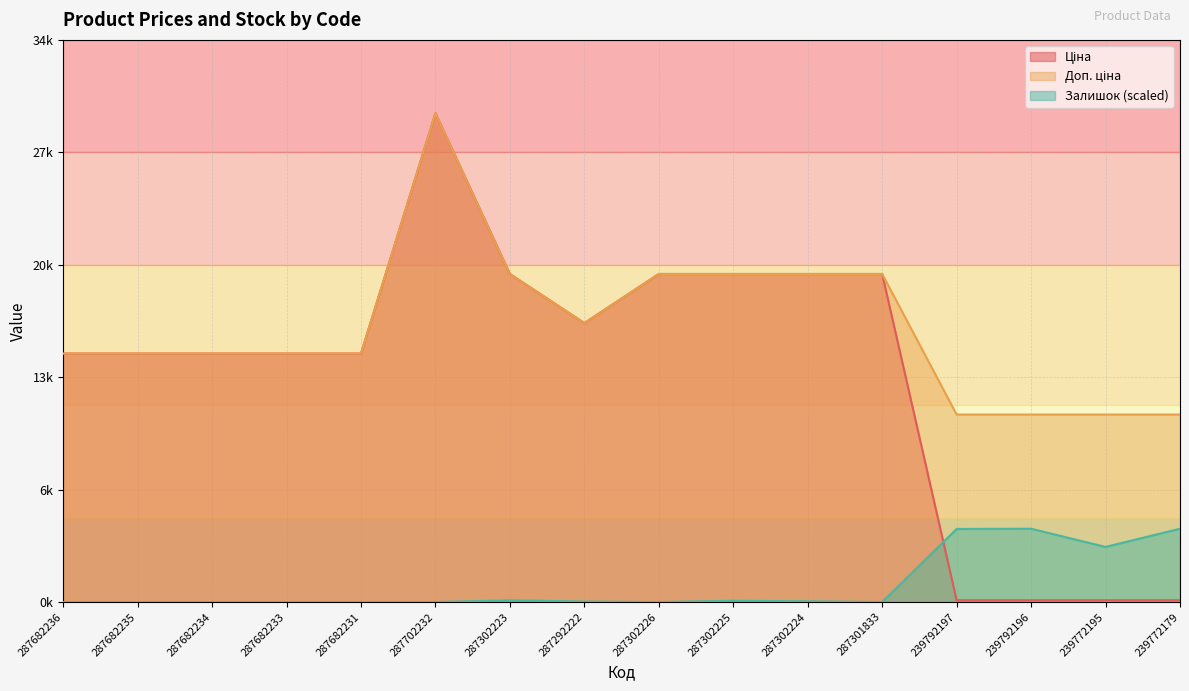

Where is Доп. ціна nearest to the value 20578?

287302223